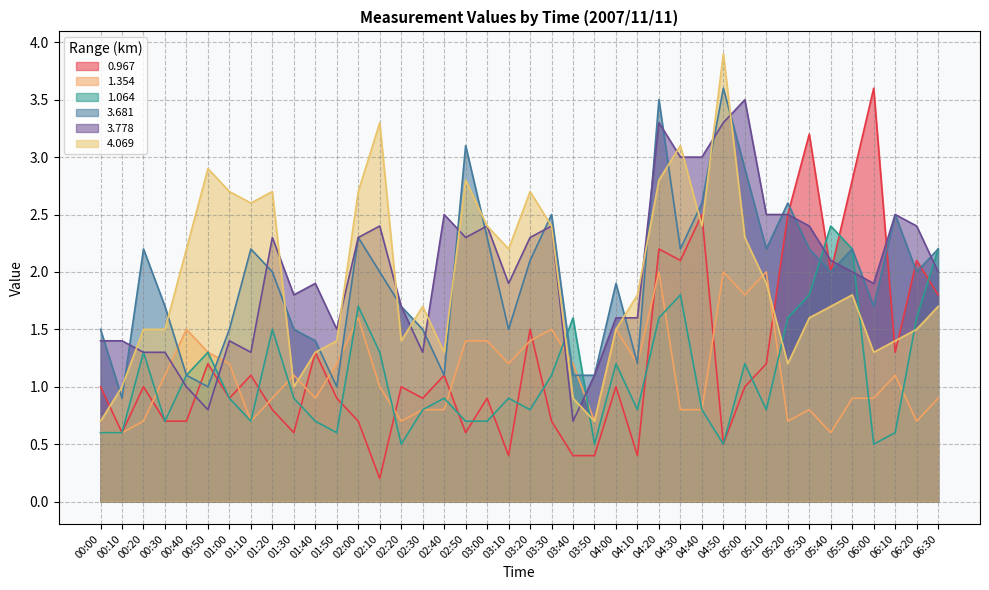

Is the value of 3.778 at 05:00 greater than the value of 4.069 at 05:10?

Yes